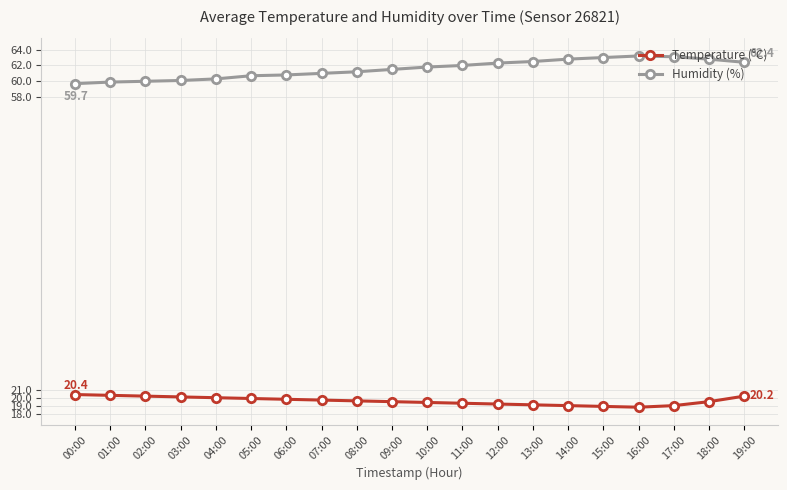

True or false: Humidity (%) has more than 0 points higher than both neighbors.

True